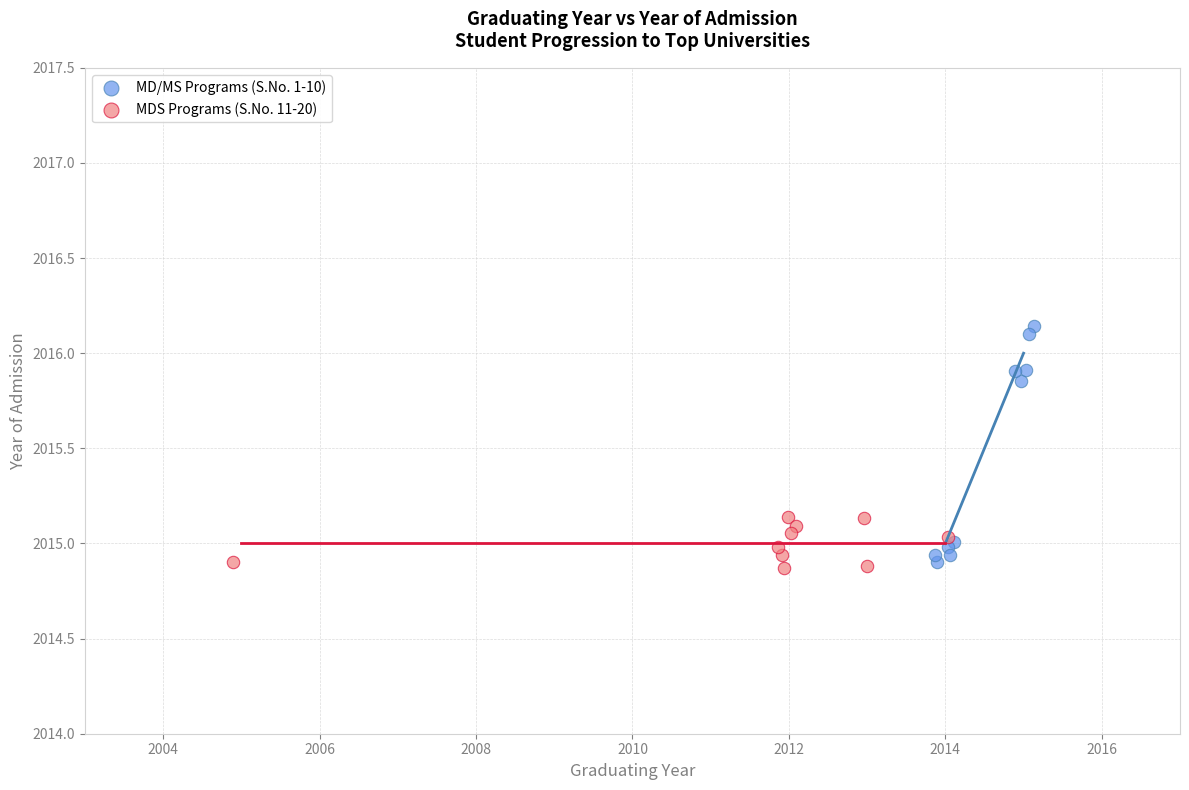

Which series contains the highest Y value?

MD/MS Programs (S.No. 1-10)